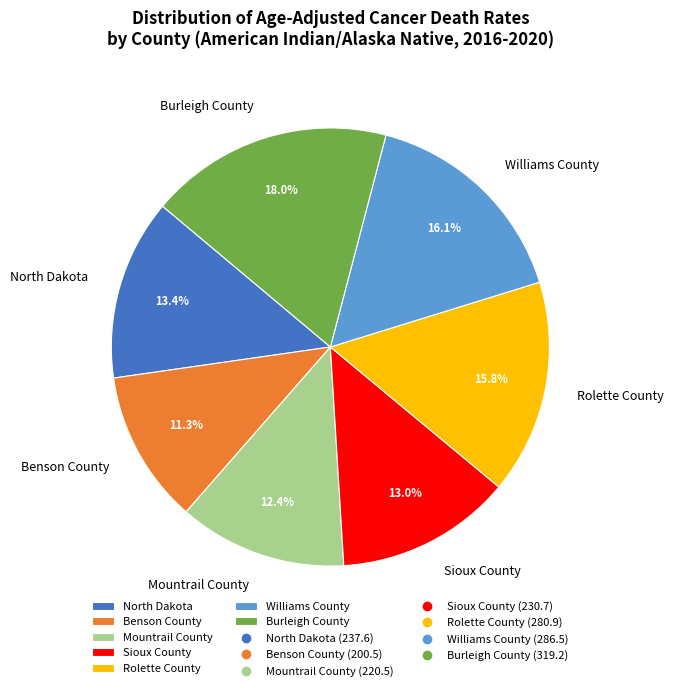

How many slices are in this pie chart?

7